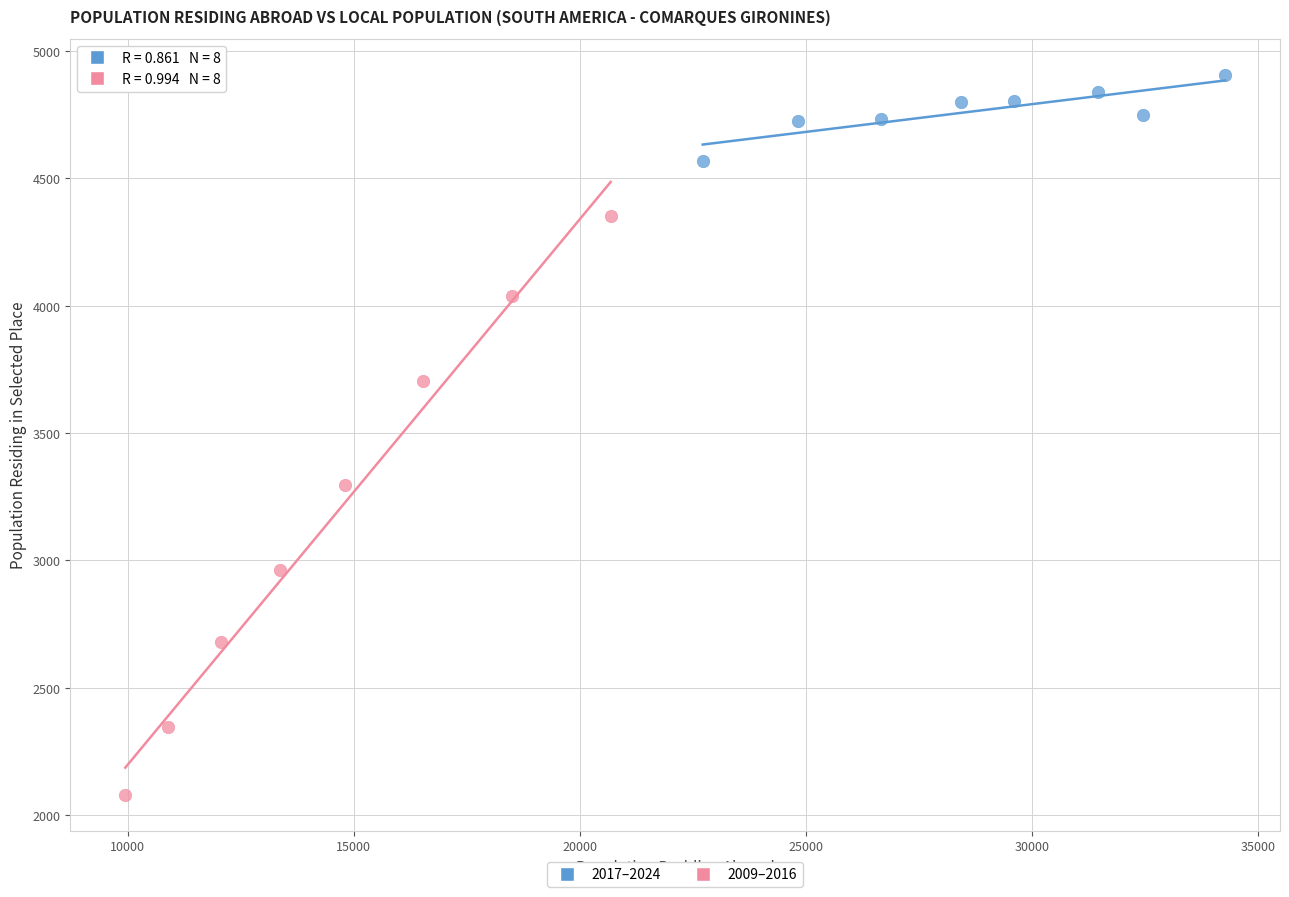

Which series contains the highest Y value?

2017–2024